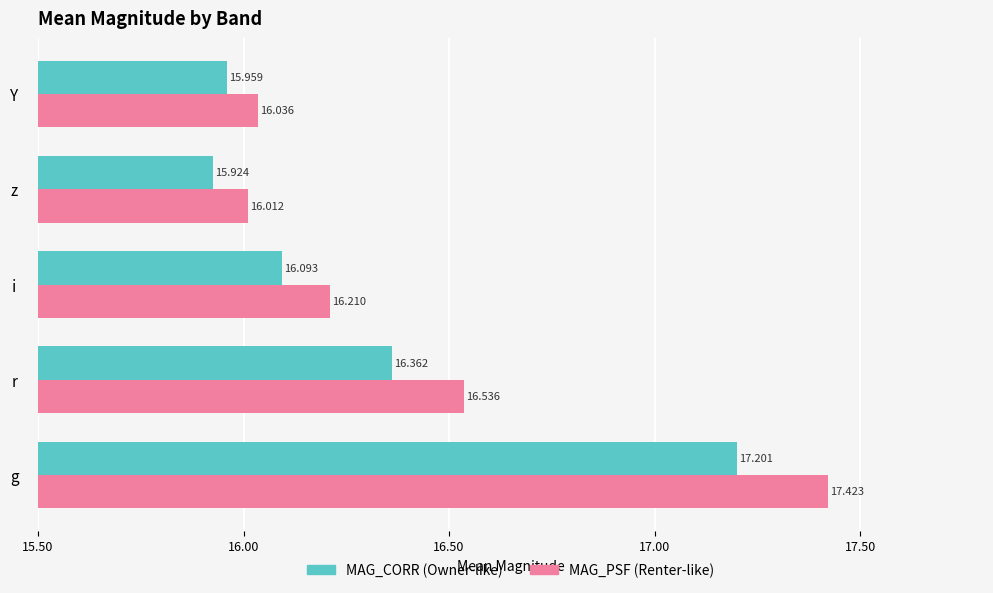

Which category has the highest value across all series?

g